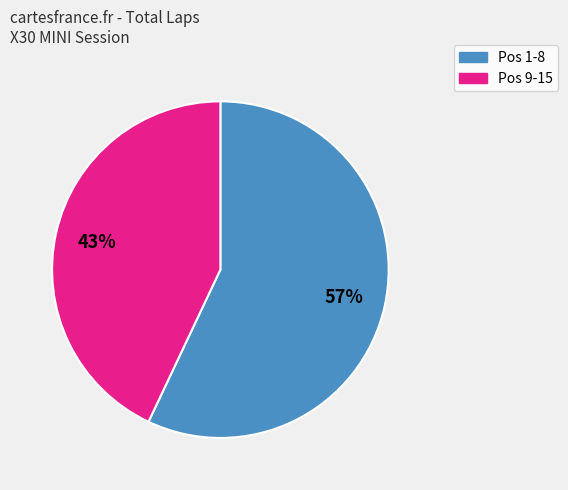

To the nearest percent, what is the average slice percentage?

50%